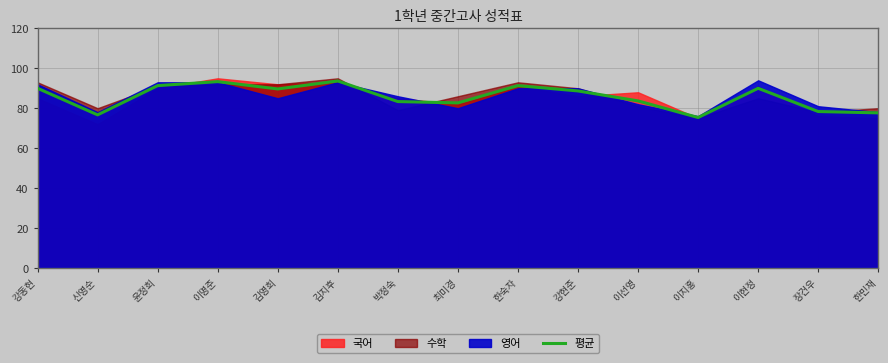

Rank the categories by value from lowest to highest.

이지홍, 신영순, 한민재, 장건우, 최미경, 박정숙, 이선영, 강현준, 김영희, 강동현, 이현정, 윤정희, 한숙자, 이명준, 김지후